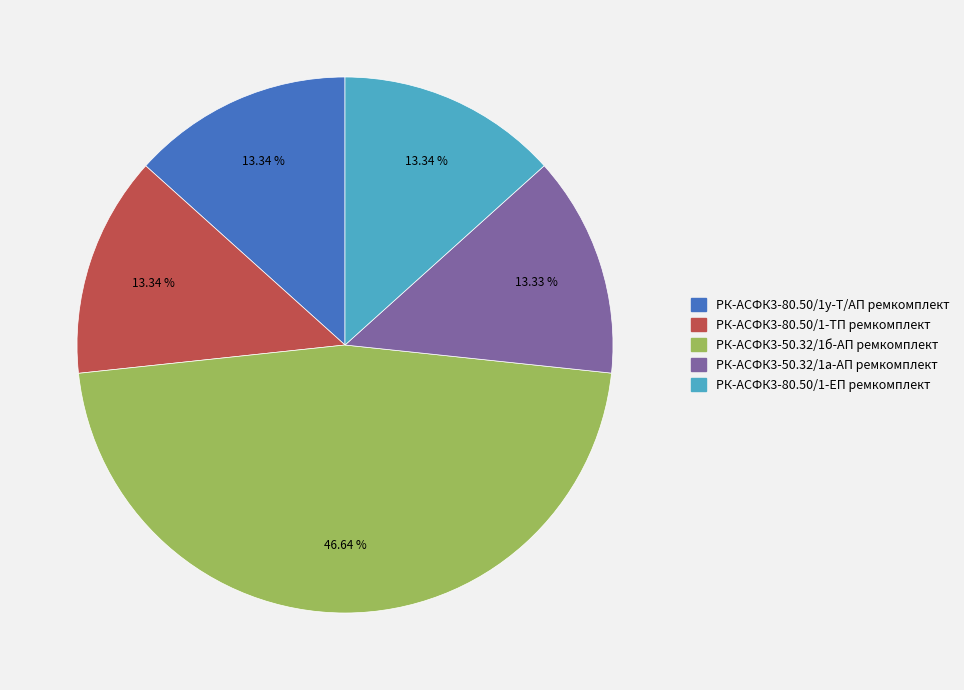

How many segments does this pie chart have?

5